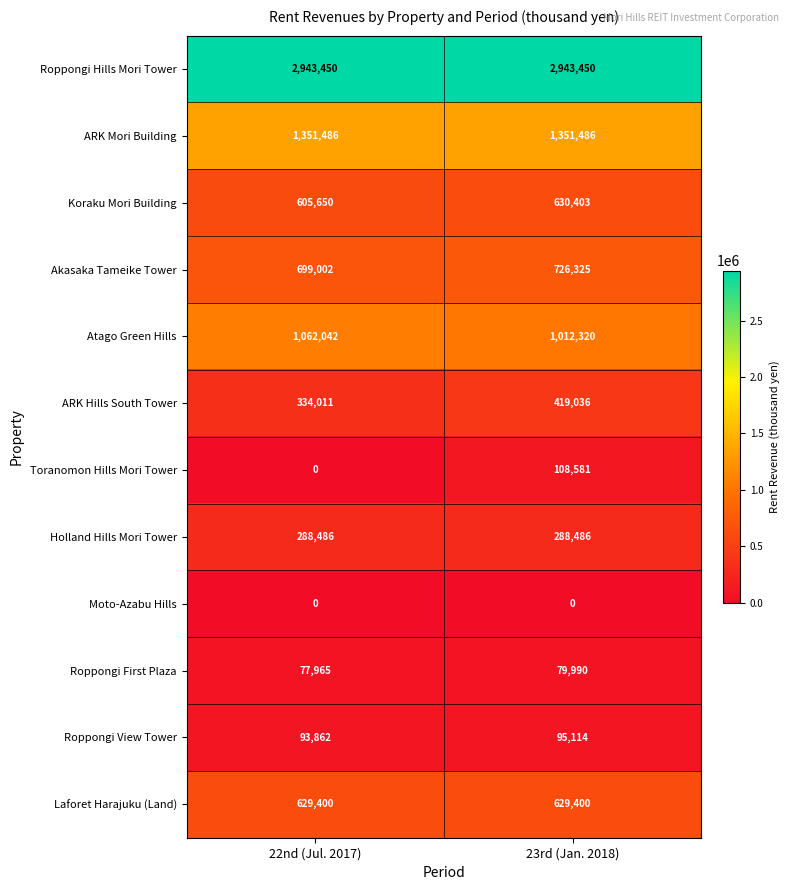

Count the number of categories in the chart.

2